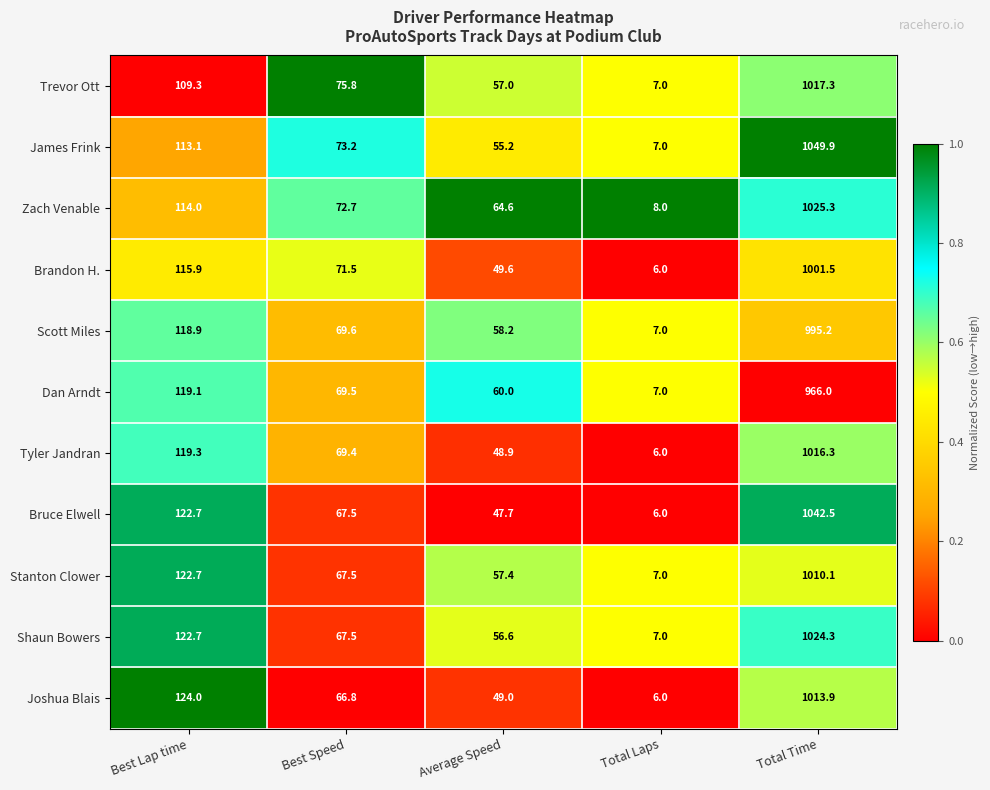

List the labels in order of Bruce Elwell value, smallest first.

Total Laps, Average Speed, Best Speed, Best Lap time, Total Time